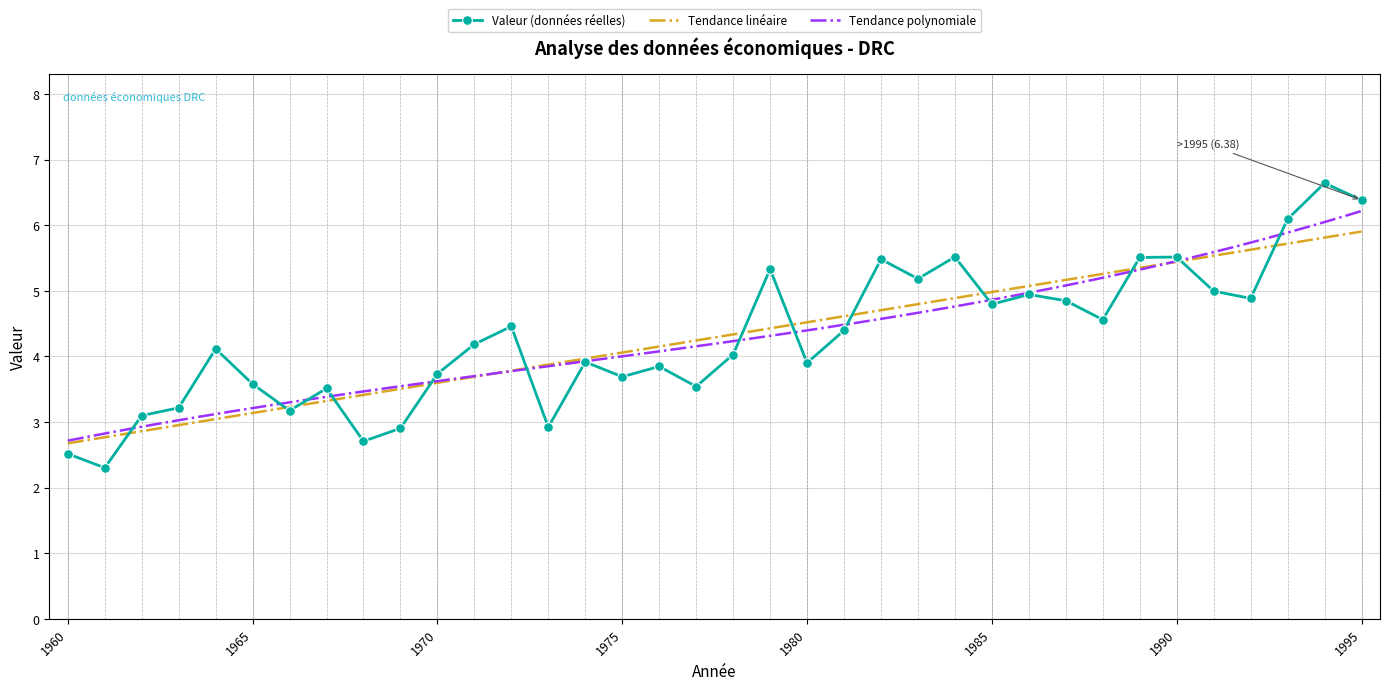

Rank the categories by value from highest to lowest.

1994, 1995, 1993, 1984, 1990, 1989, 1982, 1979, 1983, 1991, 1986, 1992, 1987, 1985, 1988, 1972, 1981, 1971, 1964, 1978, 1974, 1980, 1976, 1970, 1975, 1965, 1977, 1967, 1963, 1966, 1962, 1973, 1969, 1968, 1960, 1961